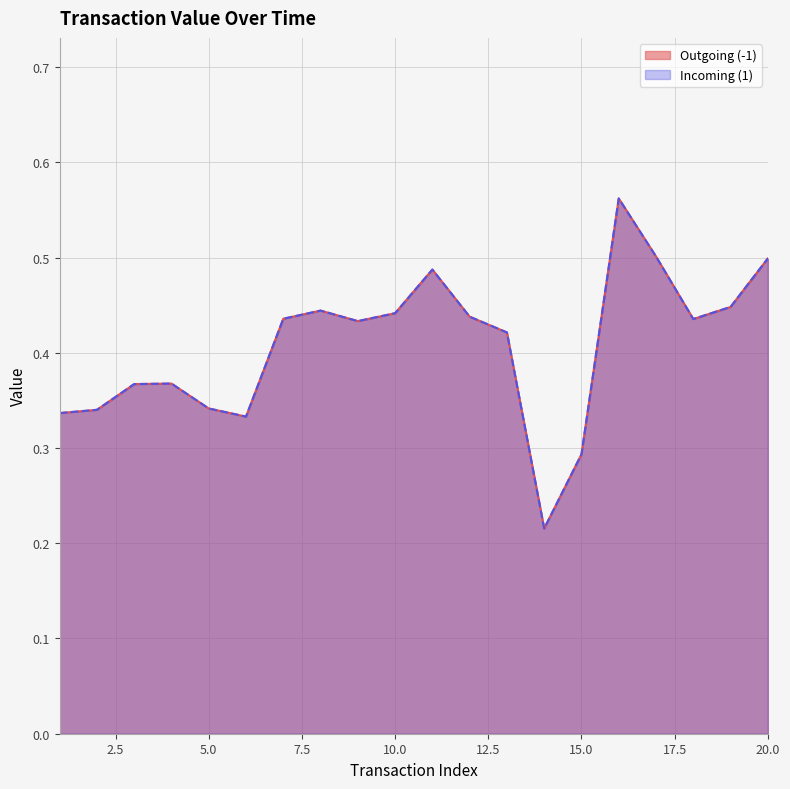

What are all the series names shown in the legend?

Outgoing (-1), Incoming (1)